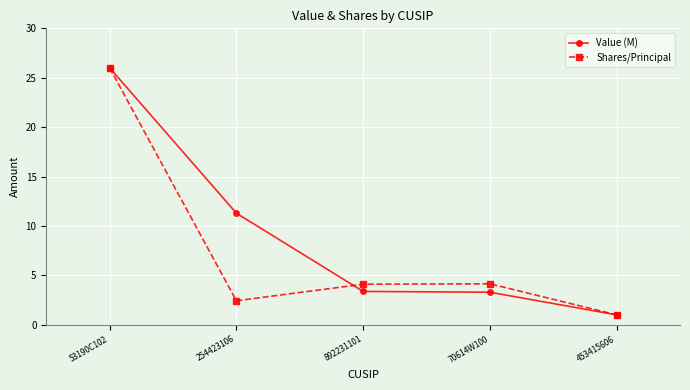

What is the total value across all series at 70614W100?

7.4